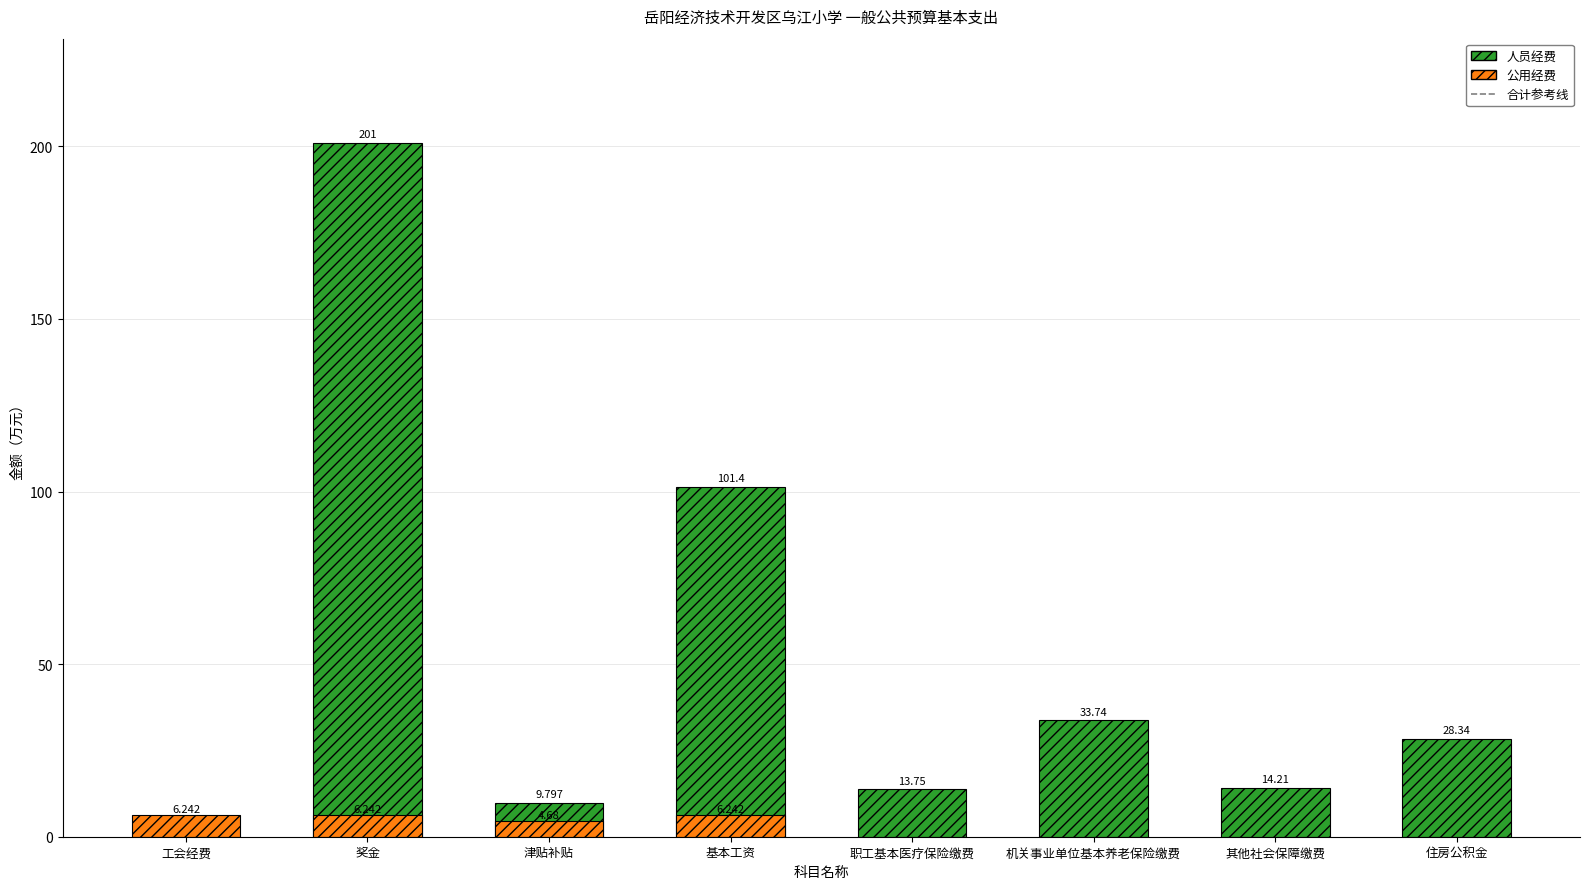

What is the label of the 7th bar from the left?

其他社会保障缴费